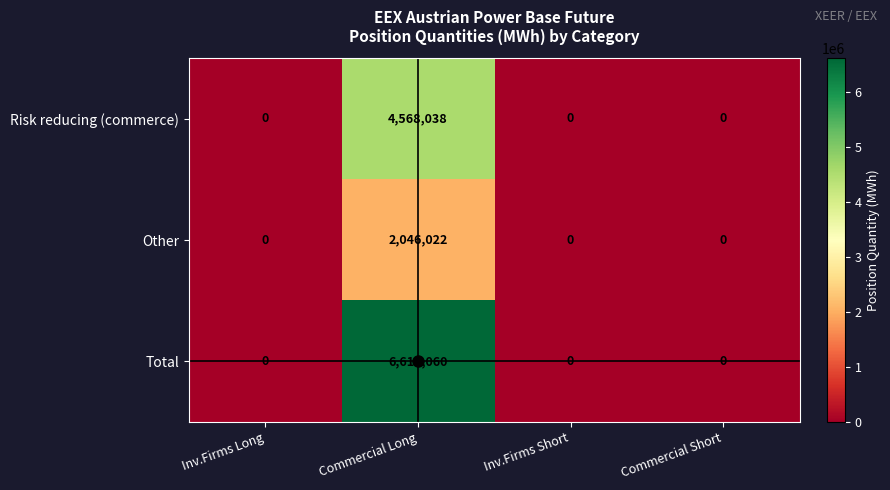

Which series has the largest range (max minus min)?

Total